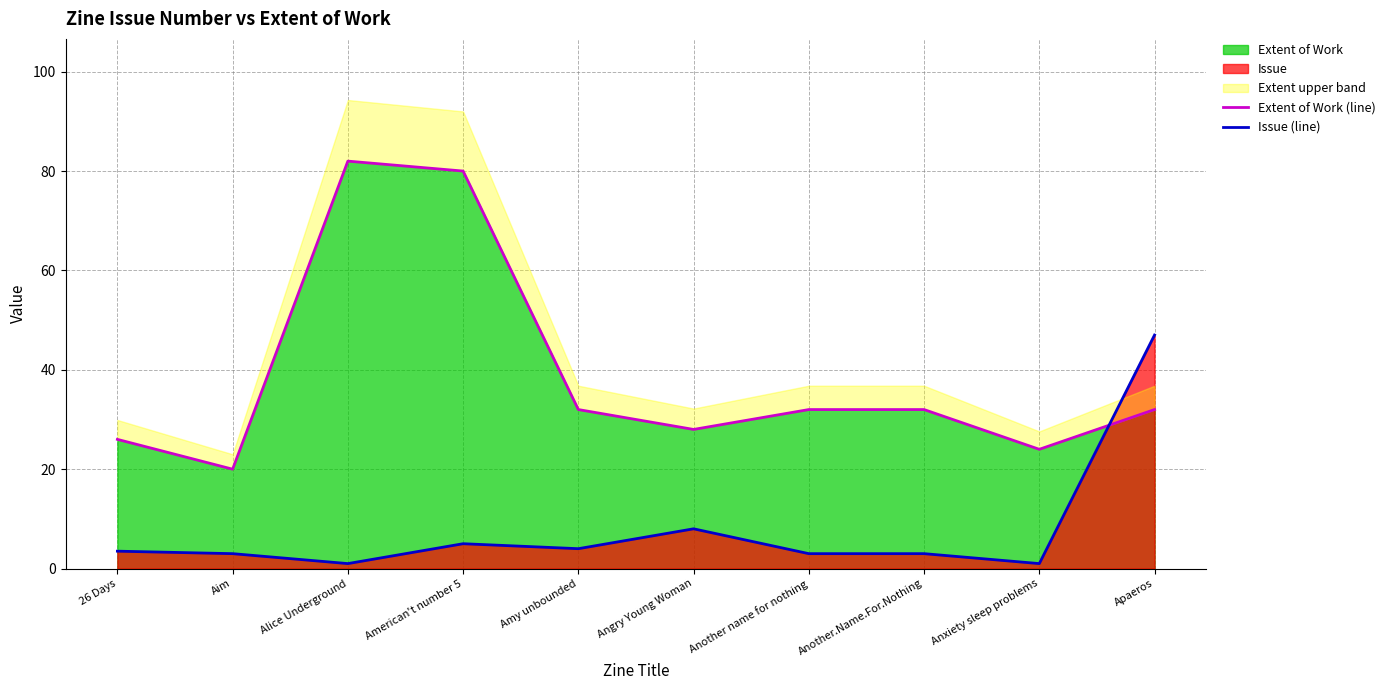

True or false: Extent of Work (line) has more than 2 interior local peaks.

False